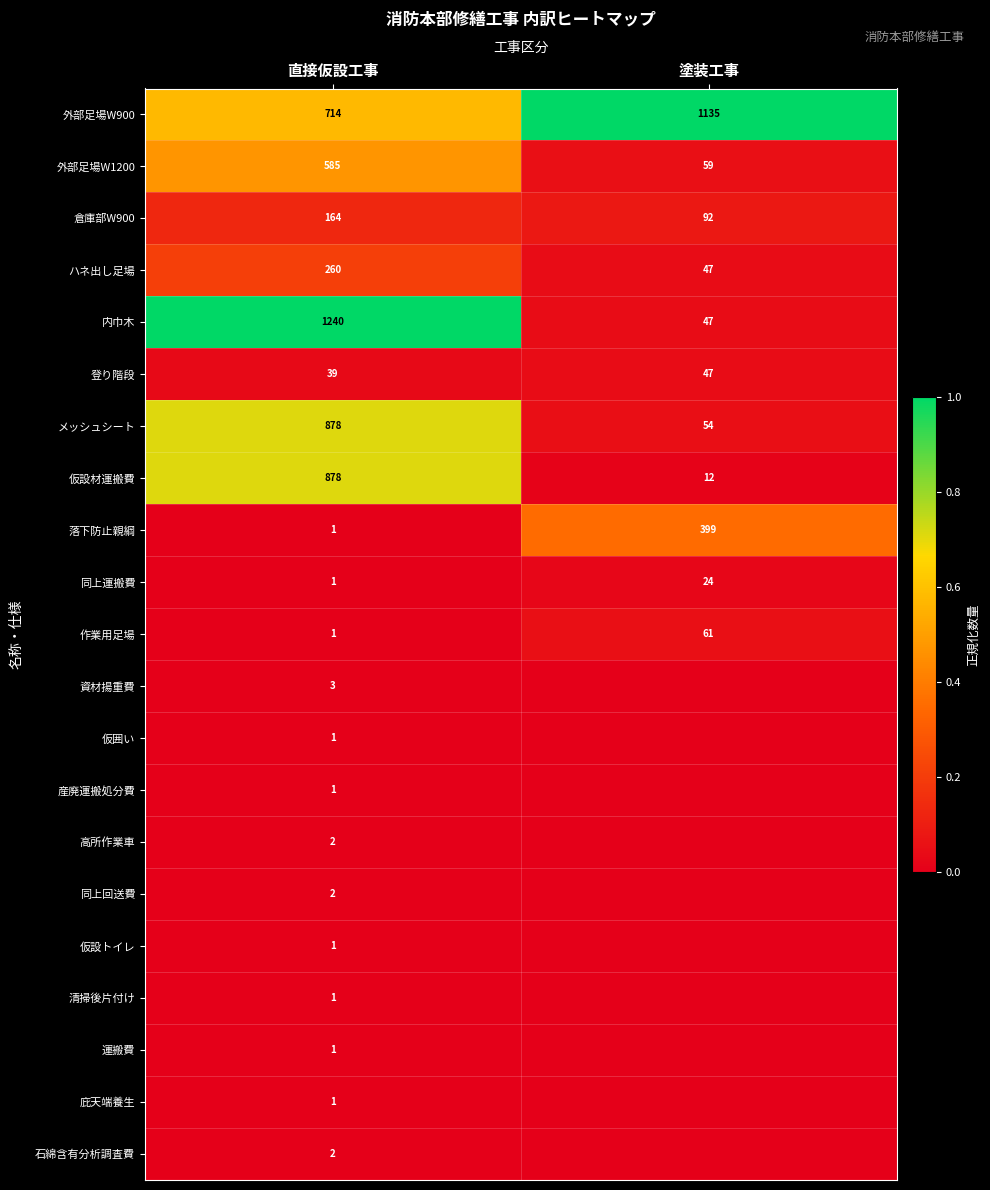

Is it true that 倉庫部W900 equals 0.1 at 直接仮設工事?

False